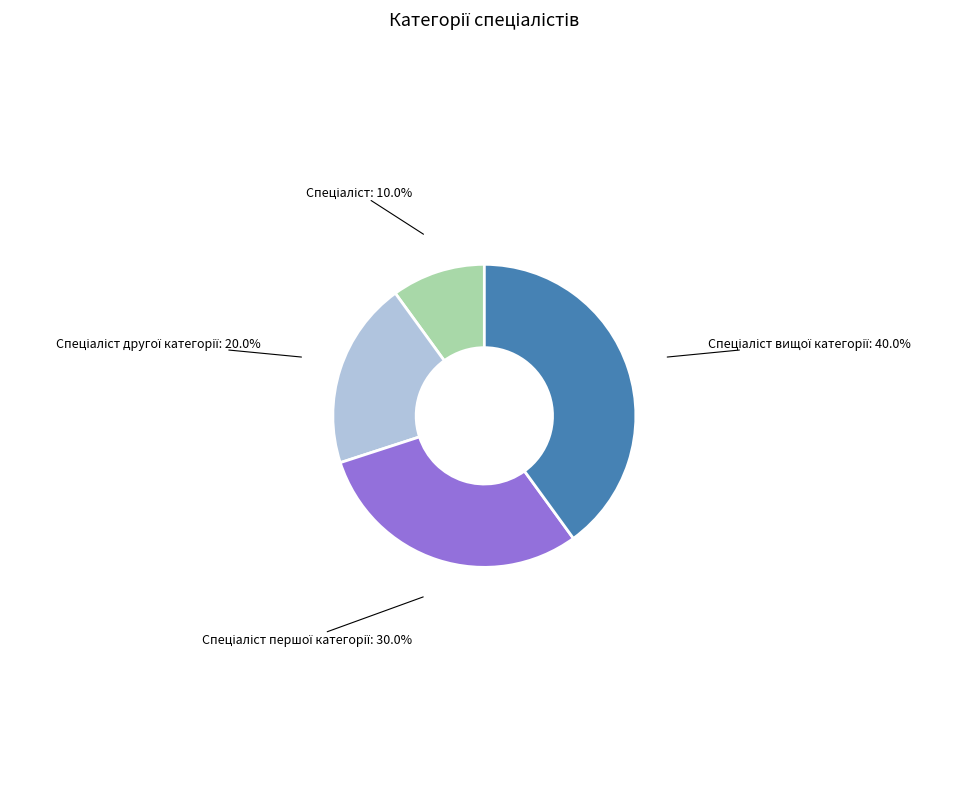

Does any single category account for the majority?

No